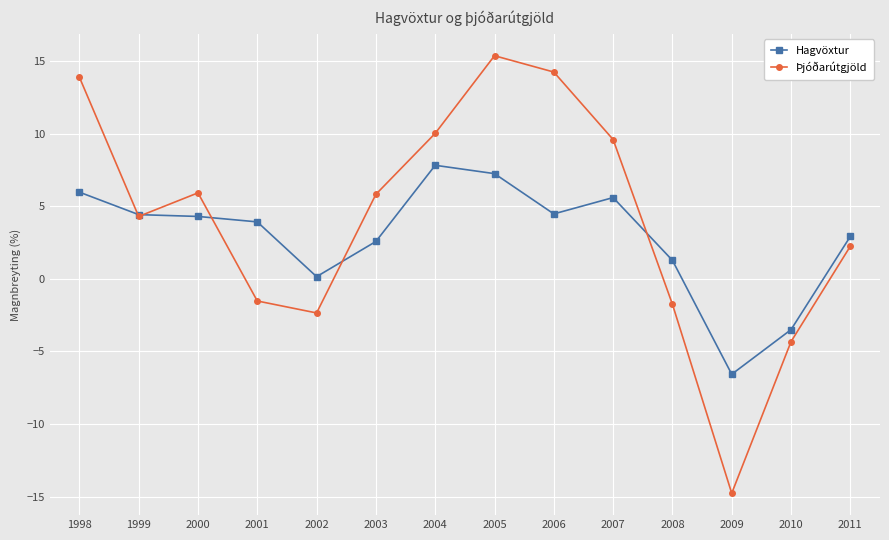

Where does the Þjóðarútgjöld series first go above 5?

1998